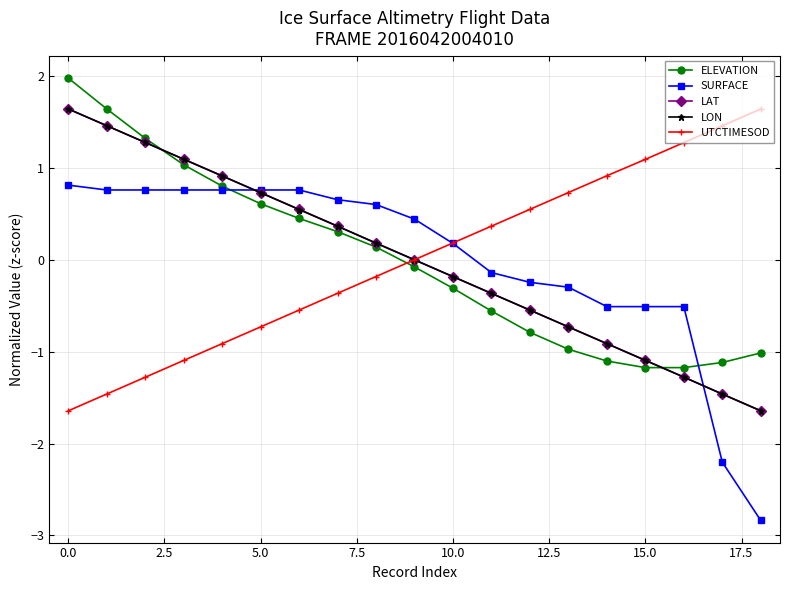

True or false: UTCTIMESOD has more than 1 points higher than both neighbors.

False